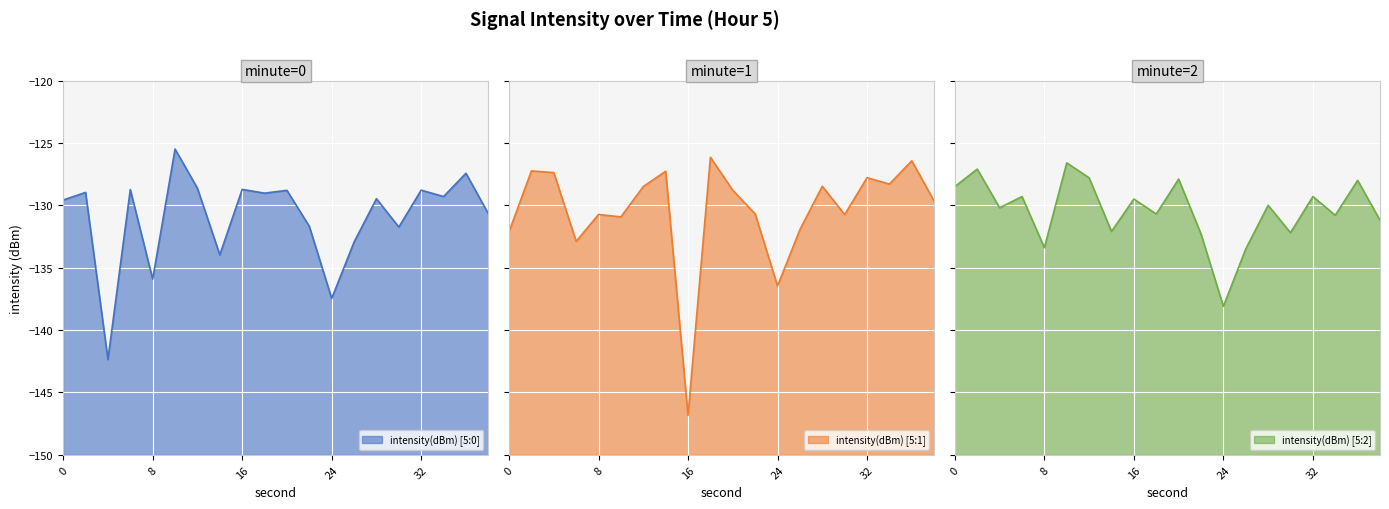

In intensity(dBm) [5:1], how many points are lower than both neighbors (excluding endpoints)?

6